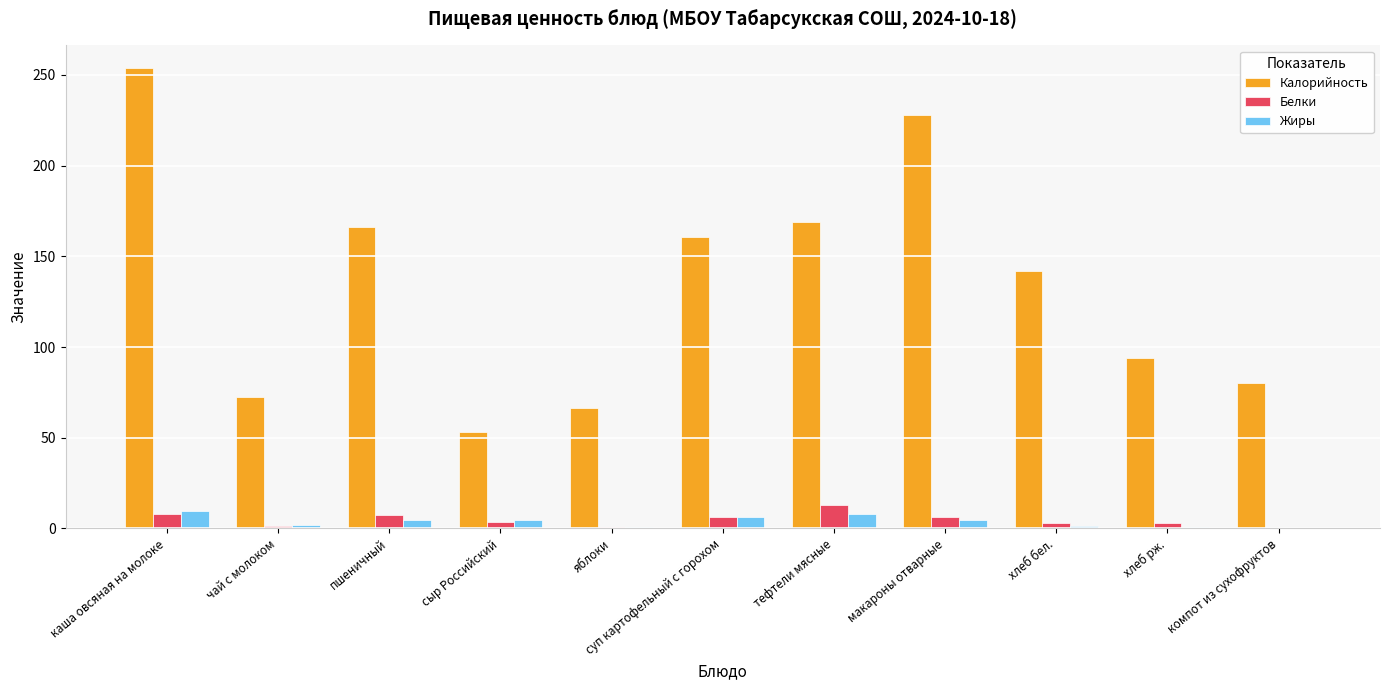

Between суп картофельный с горохом and хлеб рж., which series saw the biggest shift?

Калорийность